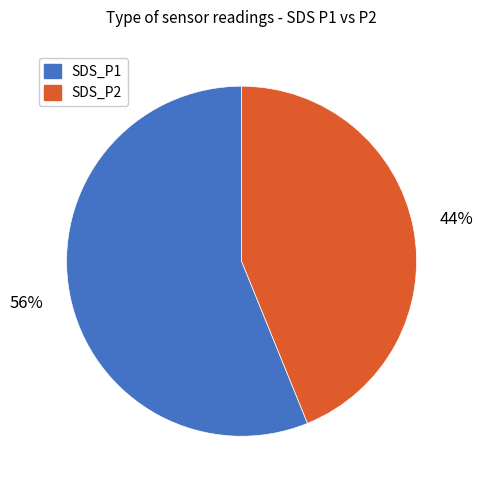

To the nearest percent, what is the average slice percentage?

50%